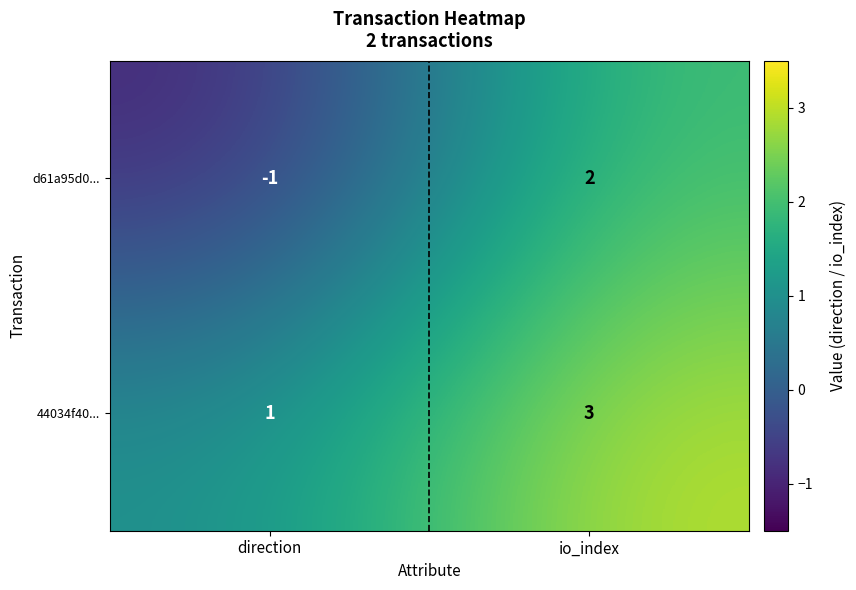

What is the difference between the highest and lowest values at direction?

2